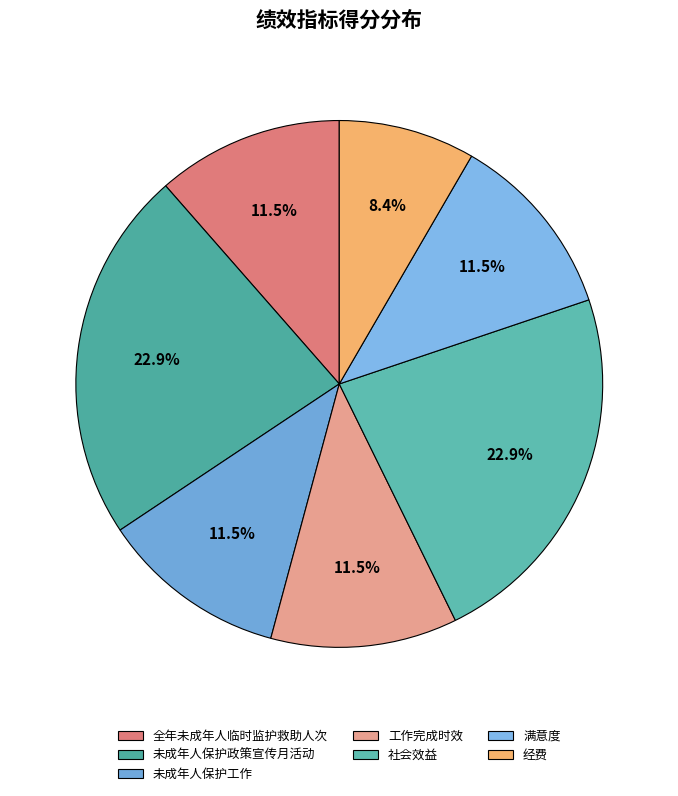

Which slice is the largest?

未成年人保护政策宣传月活动